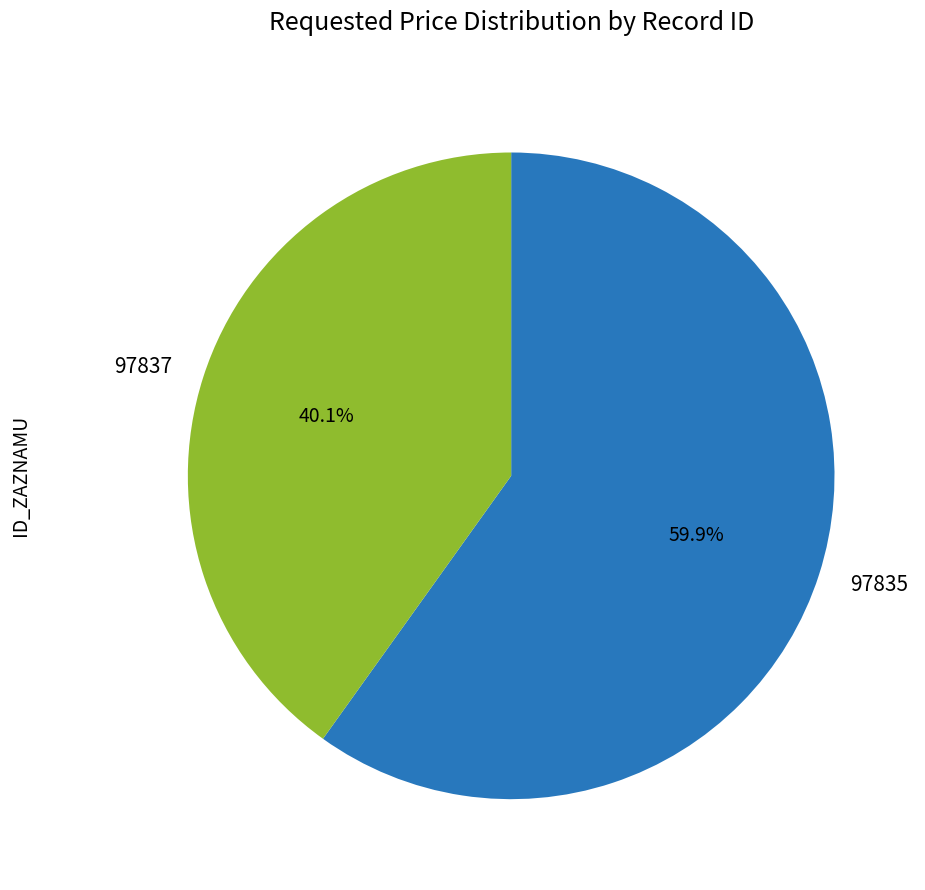

To the nearest percent, what percentage of the pie is 97835?

60%